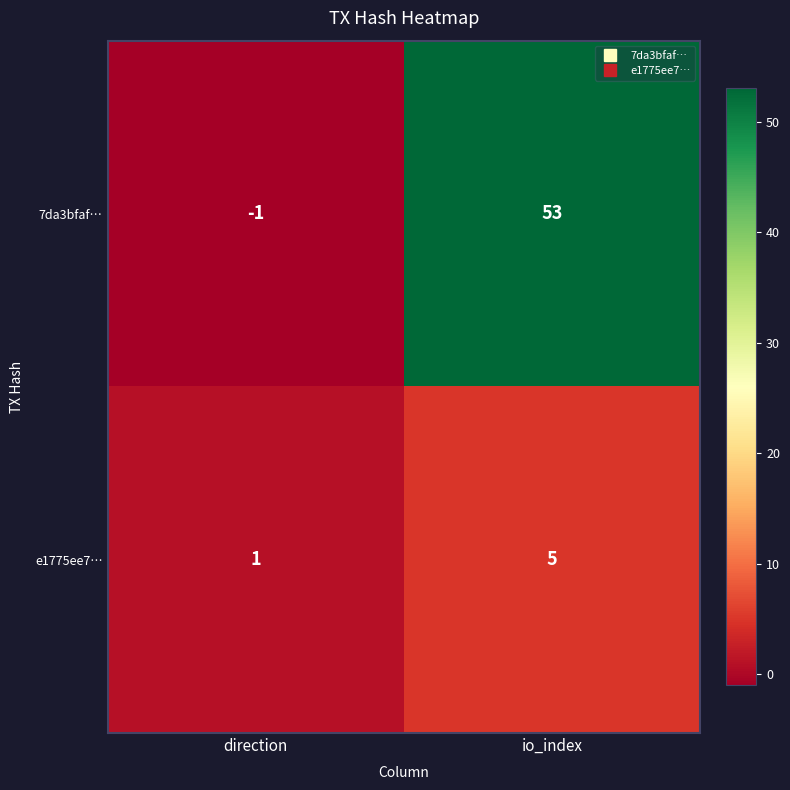

Reading left to right, what are all the values shown in this chart?

7da3bfaf…: -1	53
e1775ee7…: 1	5